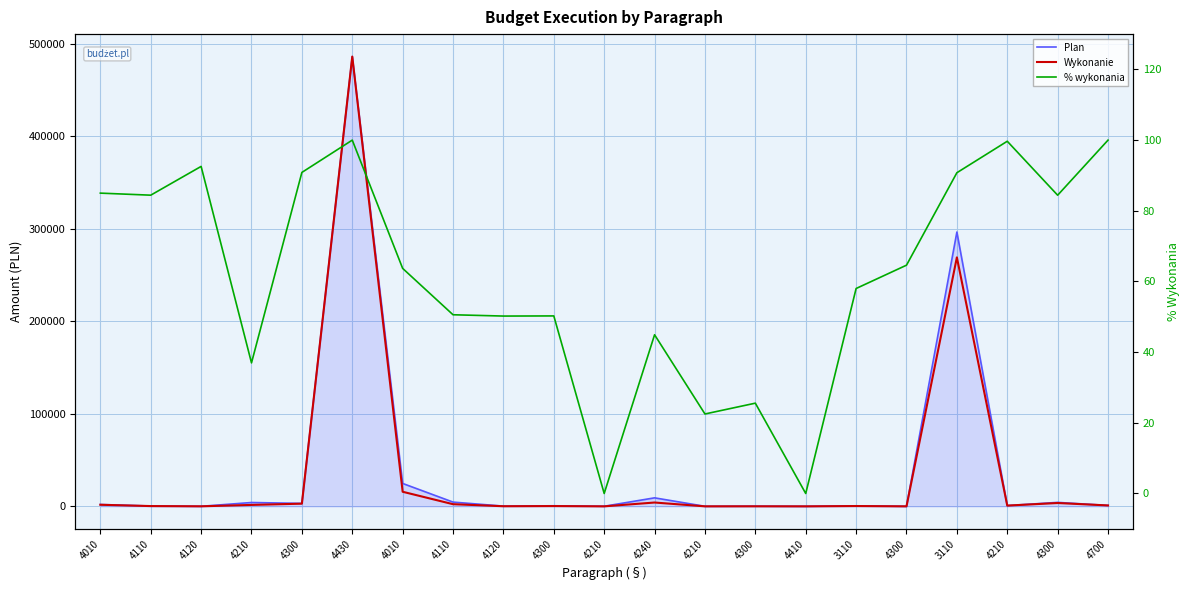

What is the spread (max minus min) of values at 4210?

4102.8